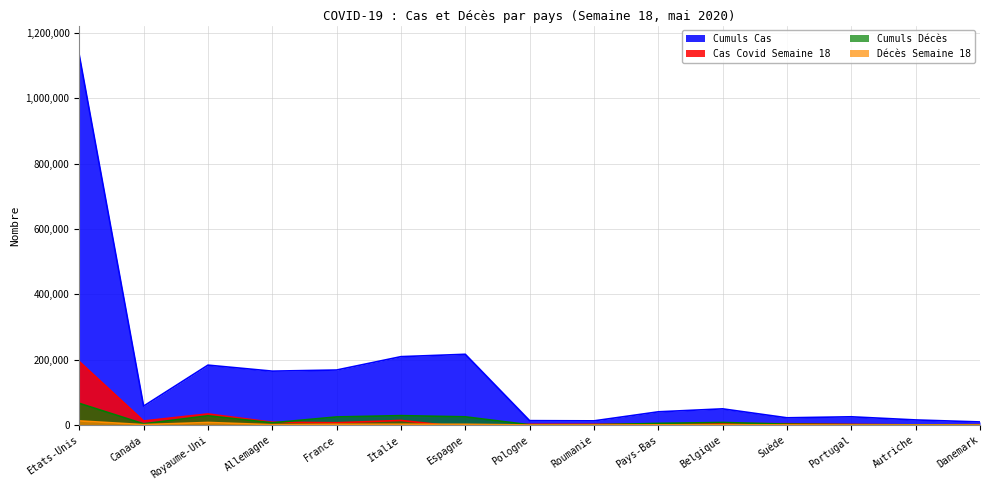

Reading left to right, transcribe all the data shown in this chart.

Cas Covid Semaine 18: 194385	12433	33923	8454	6908	13977	-7177	2102	2097	3050	4192	3905	1798	410	962
Cumuls Cas: 1132539	57926	183356	164967	168396	209328	216582	13375	12732	40434	49517	22082	25190	15558	9418
Décès Semaine 18: 12614	1120	7824	935	2146	2326	2198	140	170	579	848	477	143	60	57
Cumuls Décès: 66369	3684	28205	6812	24760	28710	25100	664	771	5009	7765	2669	1023	596	475